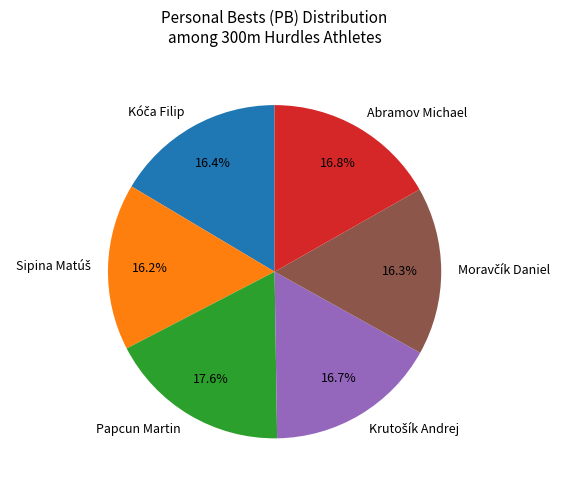

What portion of the pie excludes Abramov Michael?

83.2%